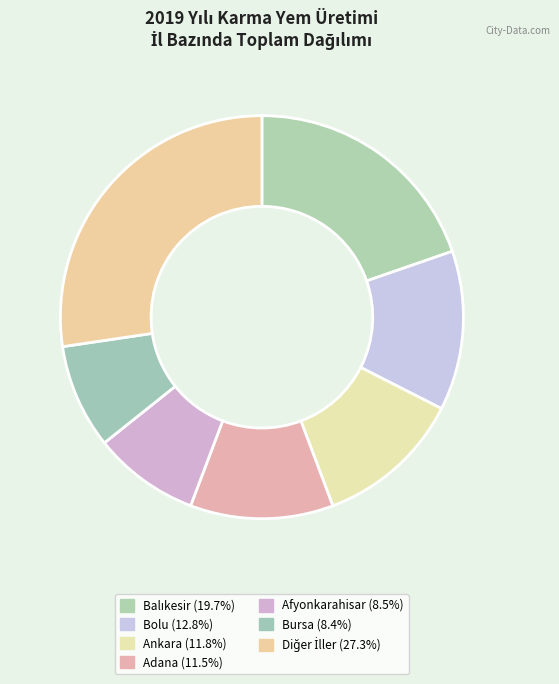

Count the number of slices in the pie.

7